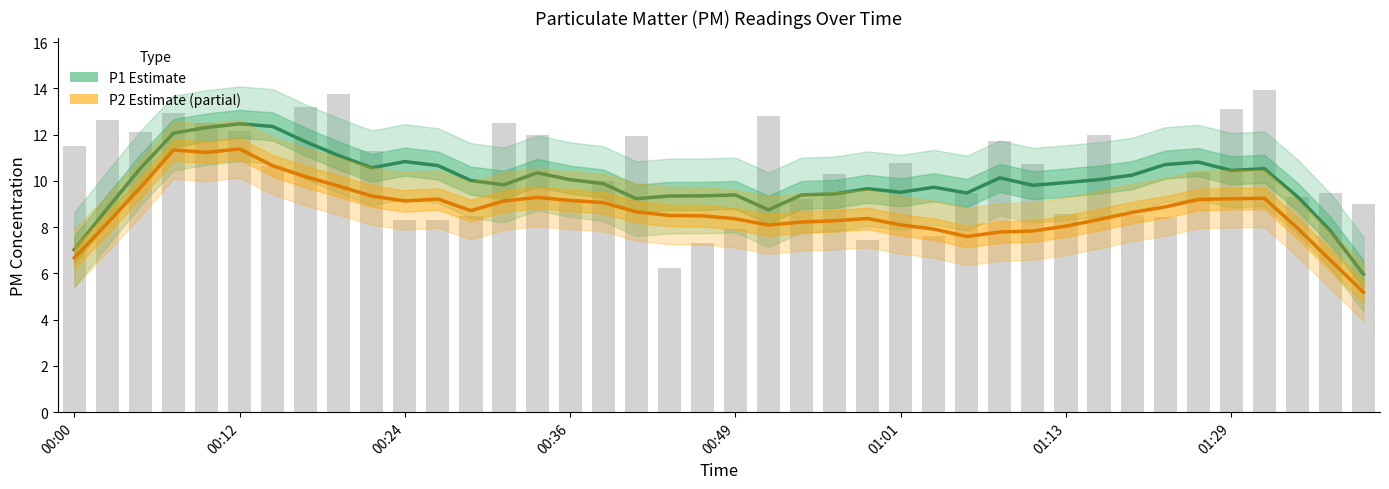

What is the value of the P2 (Partial Estimate) bar at the 3rd from the left?

9.7